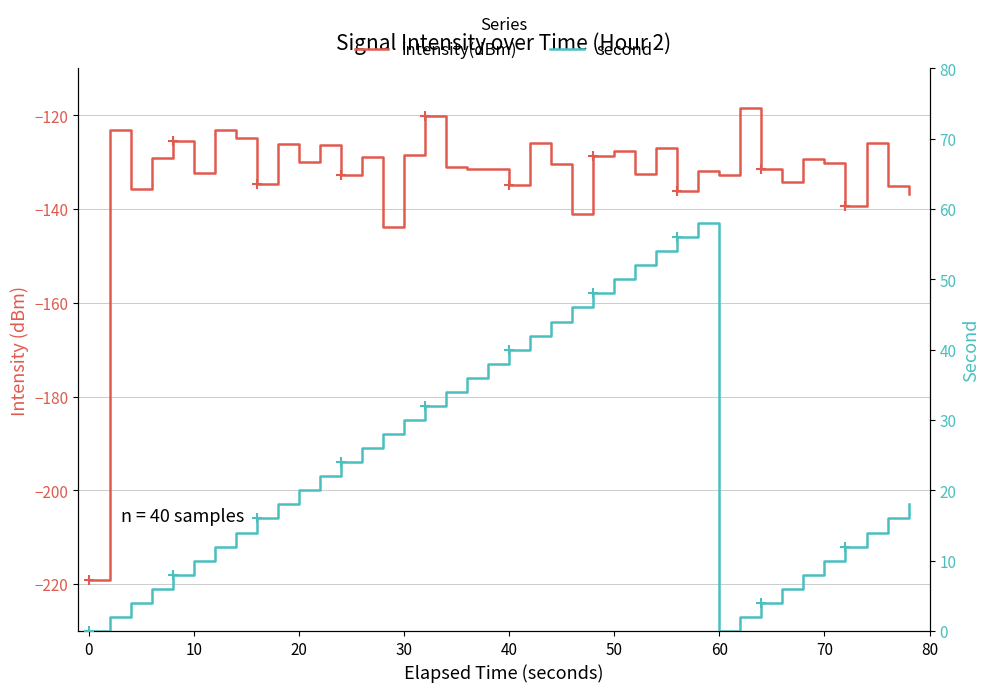

How many categories are shown in the chart?

40